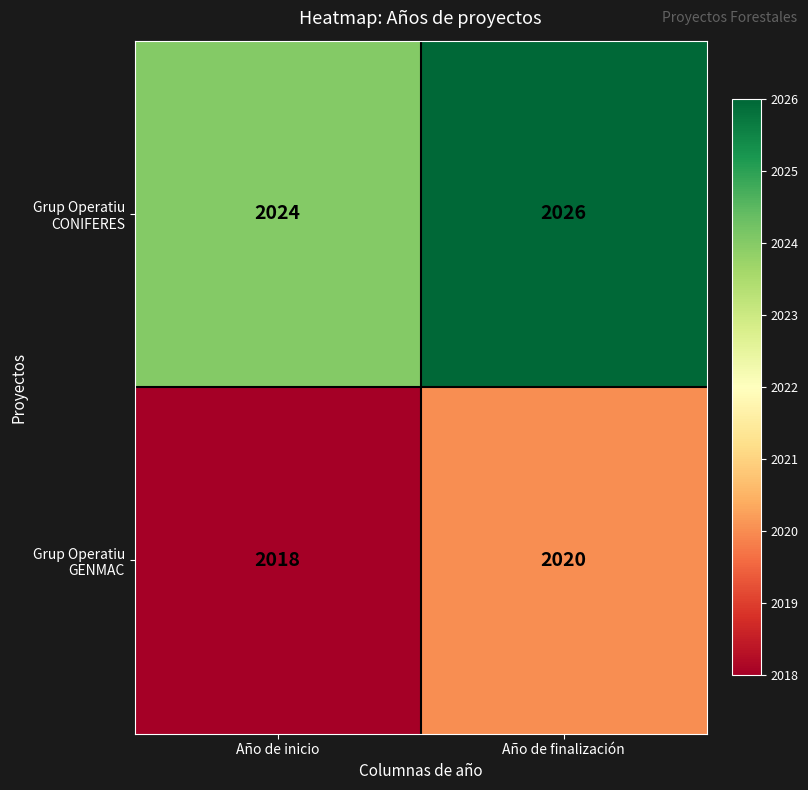

True or false: Grup Operatiu CONIFERES has a value of 3005 at Año de finalización.

False